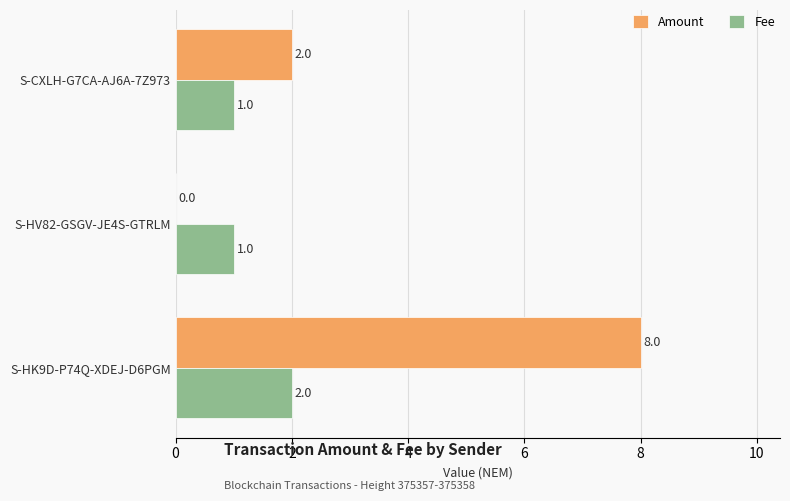

What is the sum of all Amount values?

10